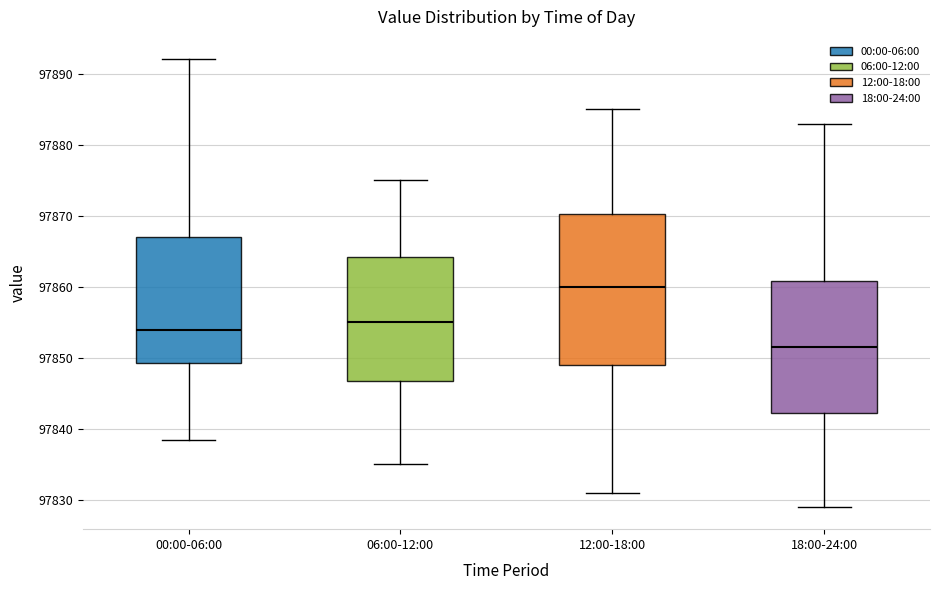

Reading left to right, transcribe this box plot: for each box, give where its median line is, the range the box spans, and where its two whiskers end, as read against the y-axis. The values are not printed on the chart, so give them approximately, as read against the axis.

00:00-06:00: median 97854, box 97849 to 97867, whiskers 97838 to 97892
06:00-12:00: median 97855, box 97847 to 97864, whiskers 97835 to 97875
12:00-18:00: median 97860, box 97849 to 97870, whiskers 97831 to 97885
18:00-24:00: median 97852, box 97842 to 97861, whiskers 97829 to 97883